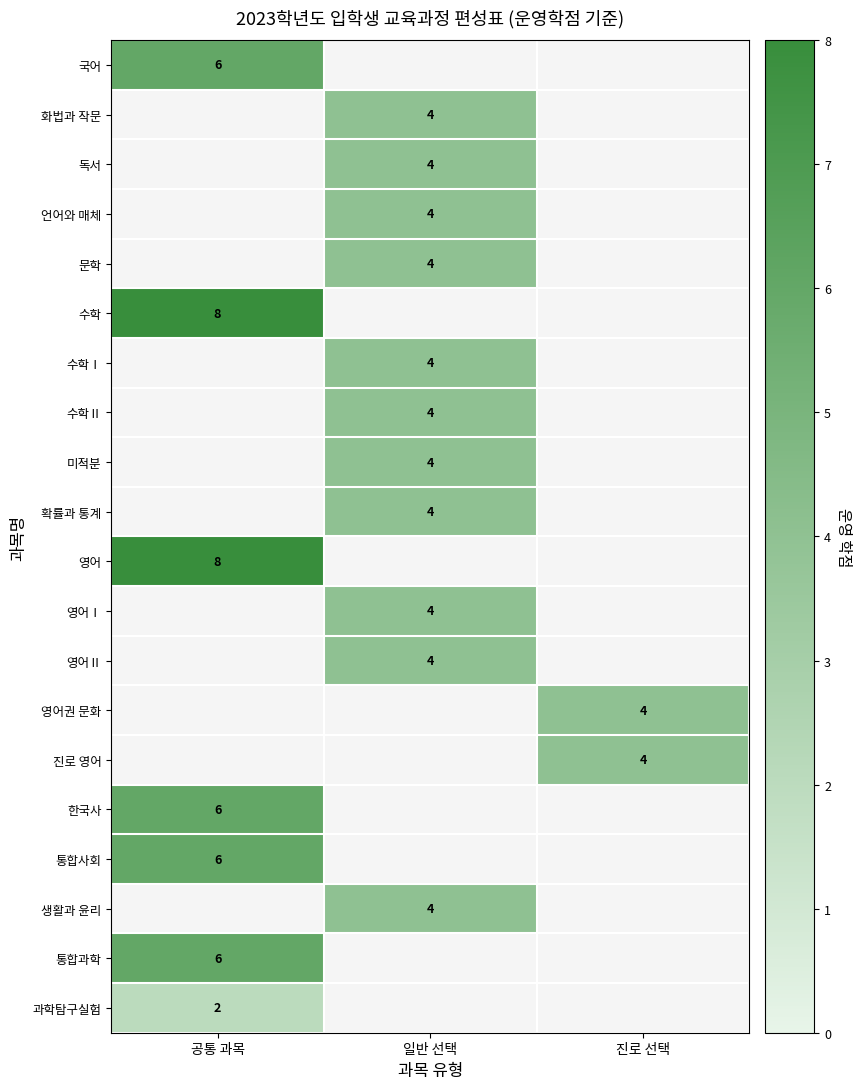

The value of 확률과 통계 at 일반 선택 is 4. True or false?

True